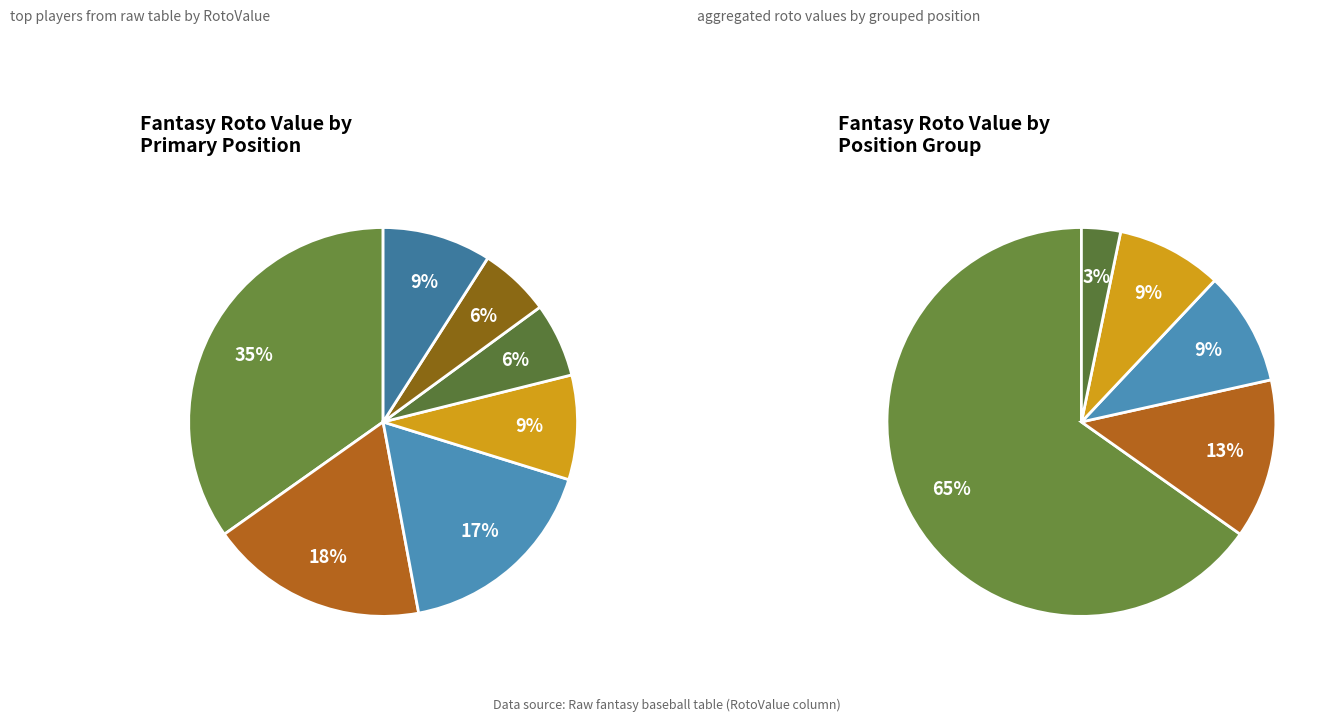

What is the change in value from SP to C?

-42.3